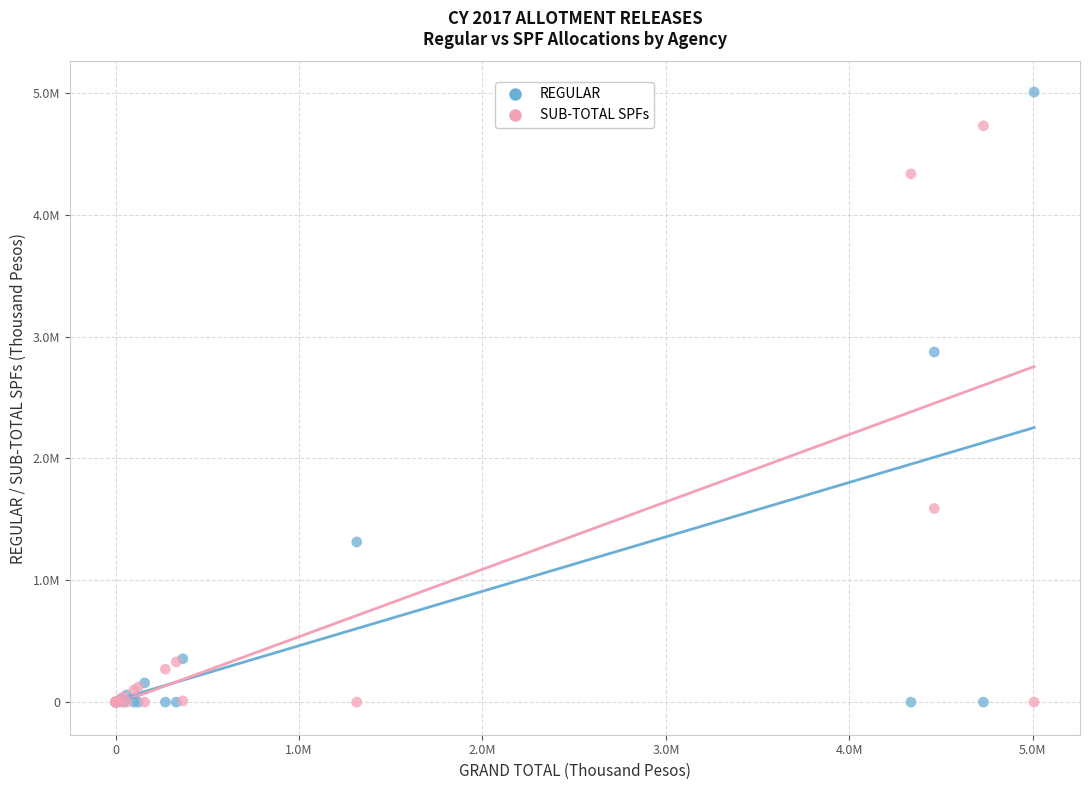

Which series has the largest Y range (max minus min)?

REGULAR